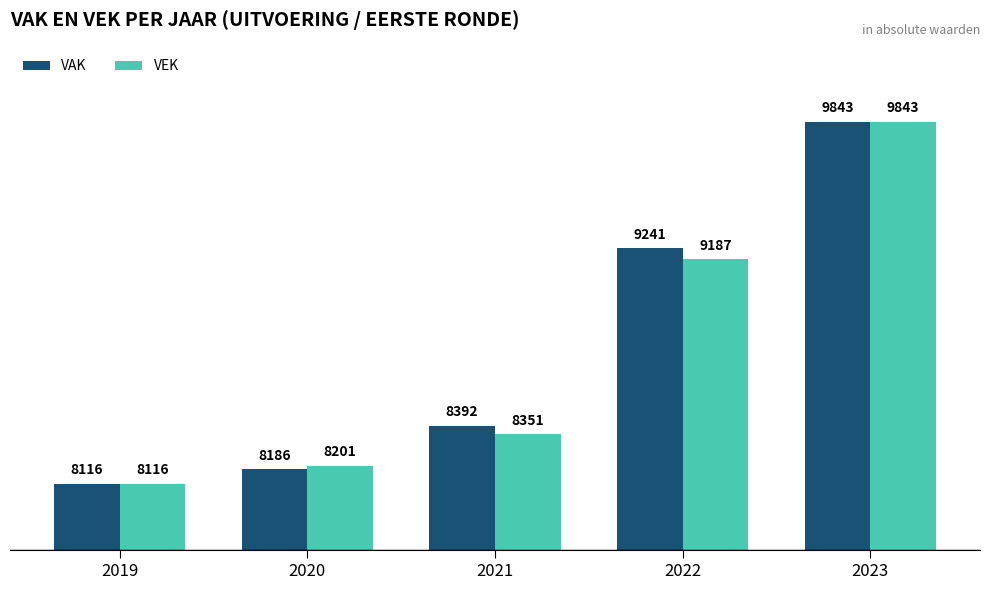

Which category has the lowest value in the VAK series?

2019